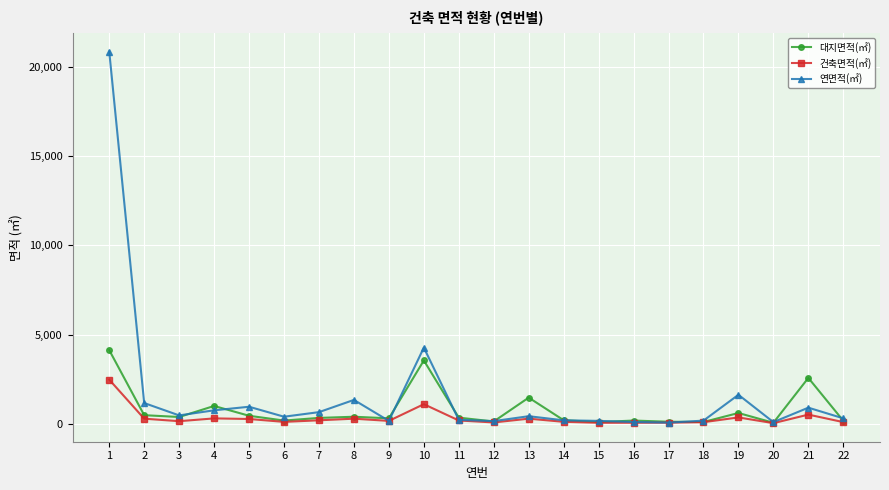

Which series has the widest spread of values?

연면적(㎡)